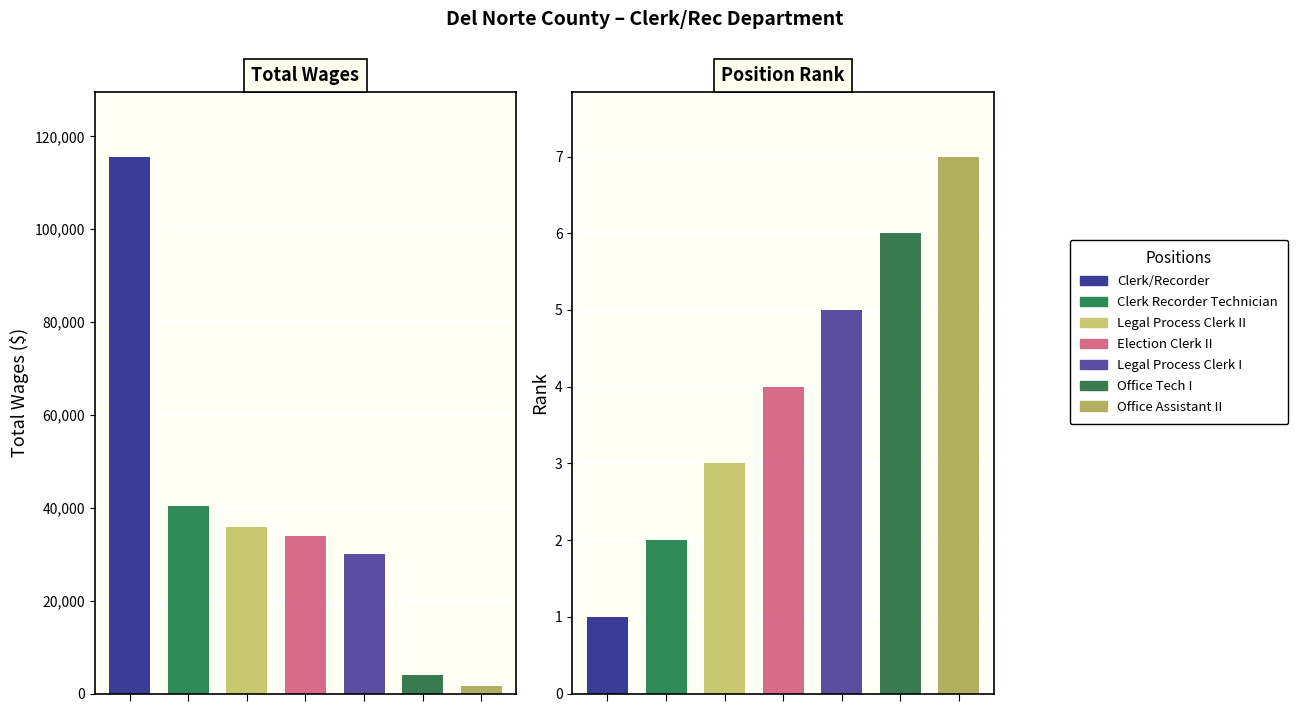

What position from the left is Office Tech I?

6